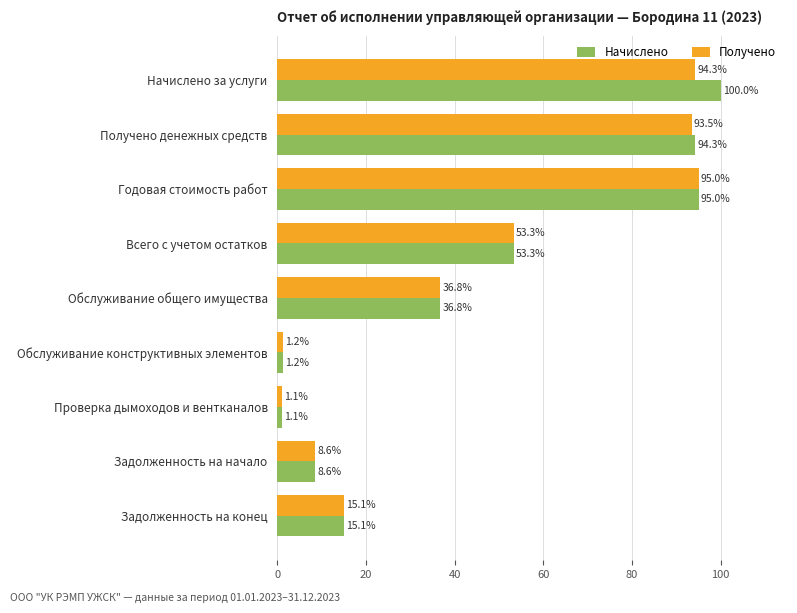

What are all the series names shown in the legend?

Начислено, Получено